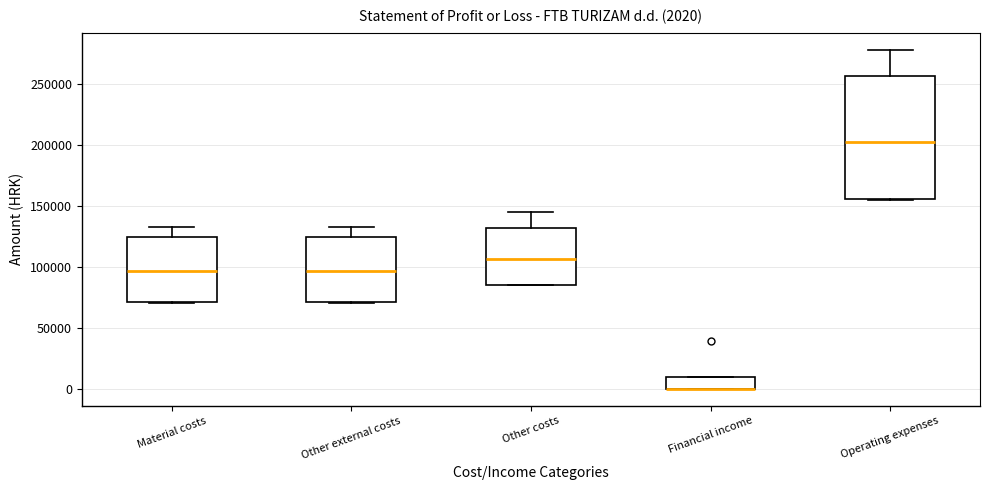

Comparing the boxes themselves (not the whiskers), which one is the tallest?

Operating expenses